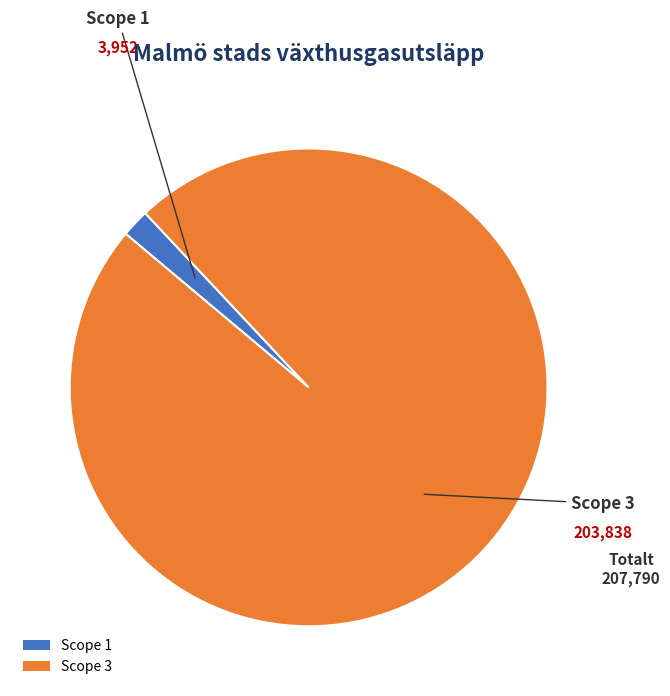

Which category has the smallest portion of the pie?

Scope 1